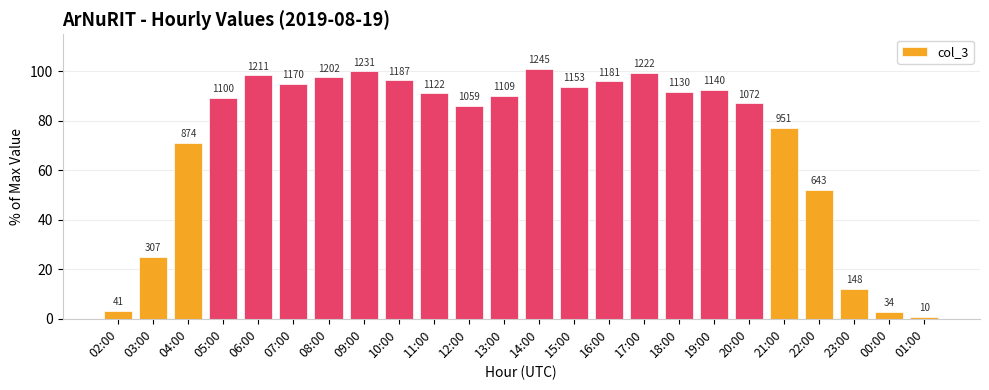

Are the bars horizontal?

No